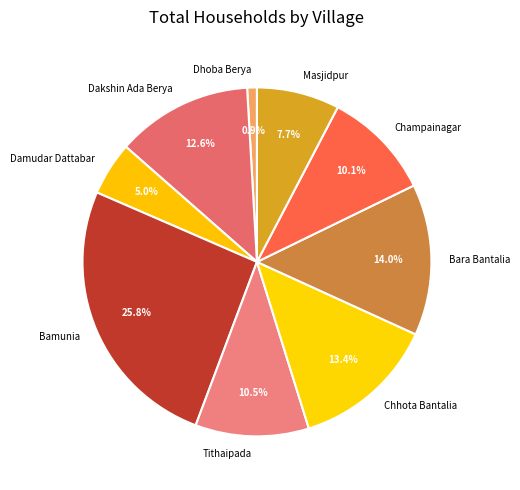

To the nearest percent, what is the combined percentage of Champainagar and Bara Bantalia?

24%